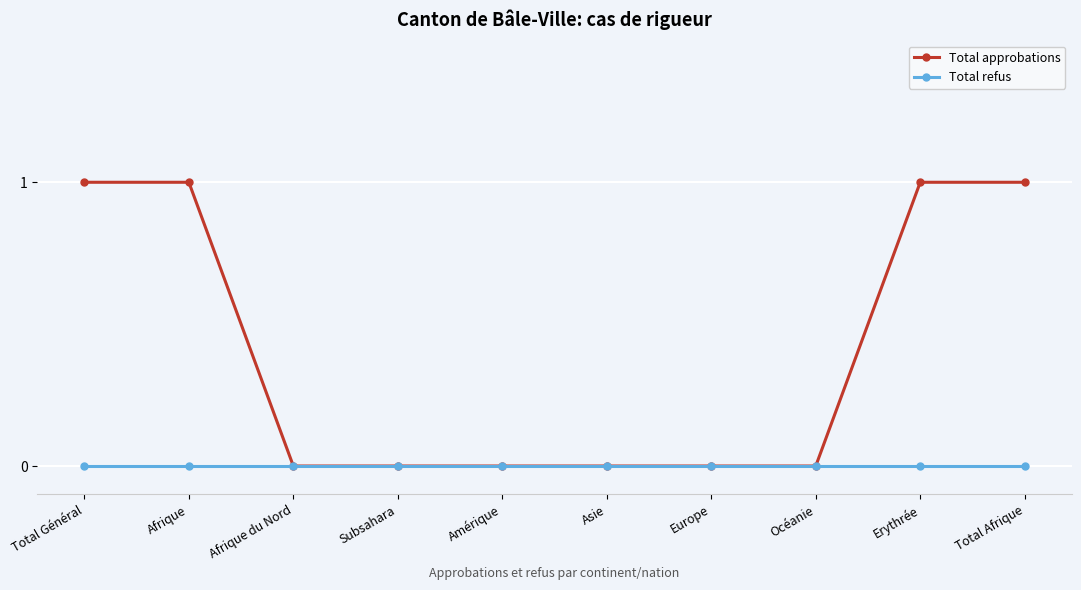

Reading right to left, list all the values displayed in this chart.

Total approbations: 1	1	0	0	0	0	0	0	1	1
Total refus: 0	0	0	0	0	0	0	0	0	0